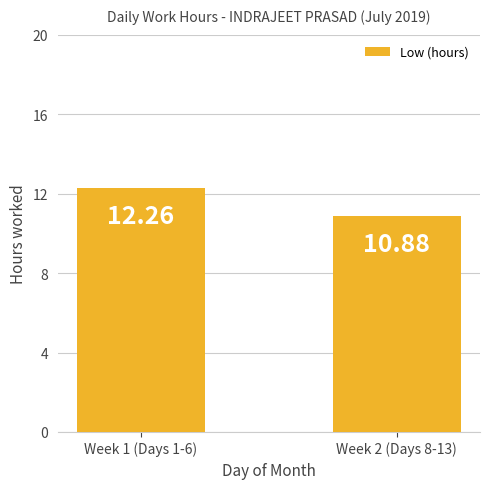

What position from the left is Week 2 (Days 8-13)?

2